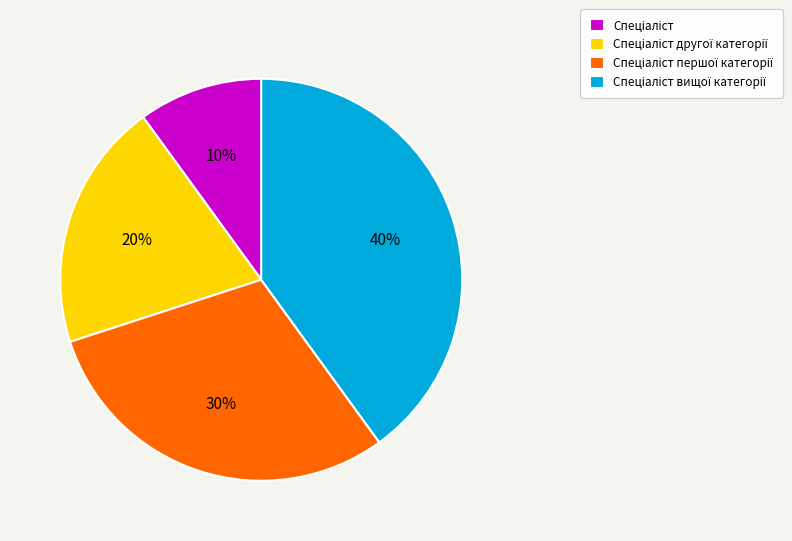

Is there any slice that represents more than half of the pie?

No